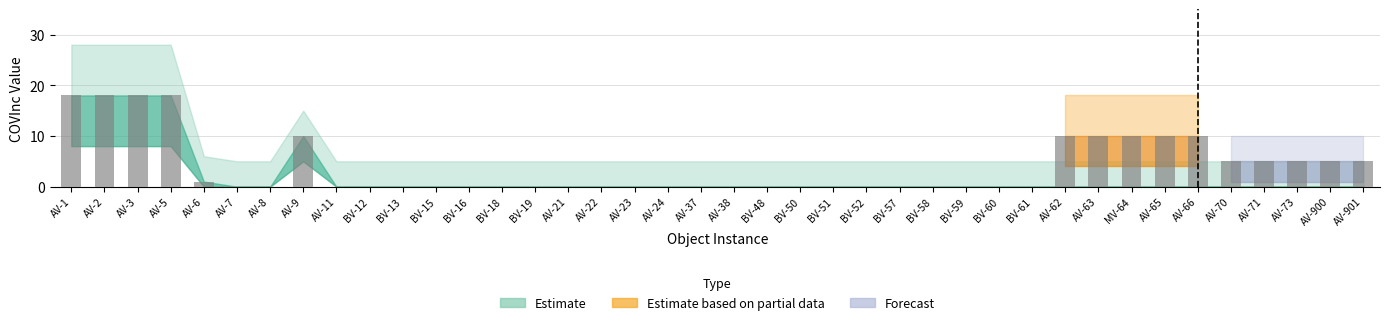

True or false: the data shows 12 at AV-38.

False